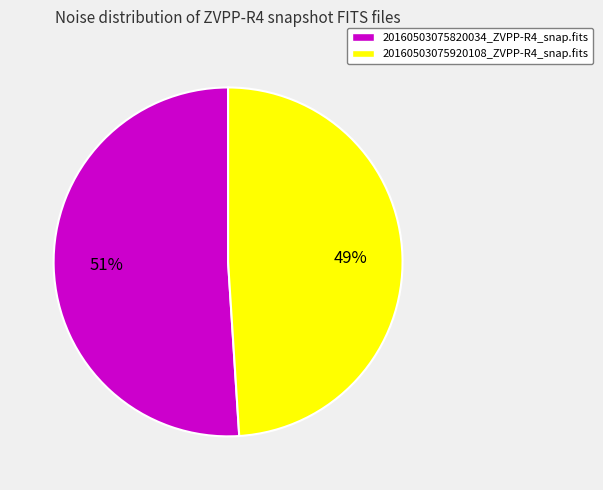

Do 20160503075820034_ZVPP-R4_snap.fits and 20160503075920108_ZVPP-R4_snap.fits together represent more than half of the pie?

Yes